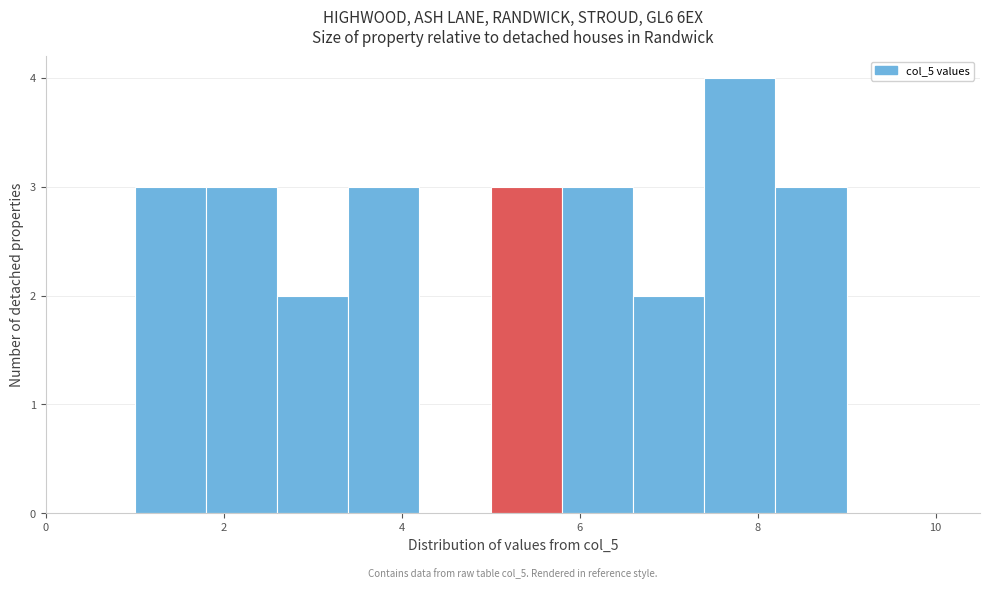

Over which range of the x-axis is the bar tallest?

7.4 to 8.2